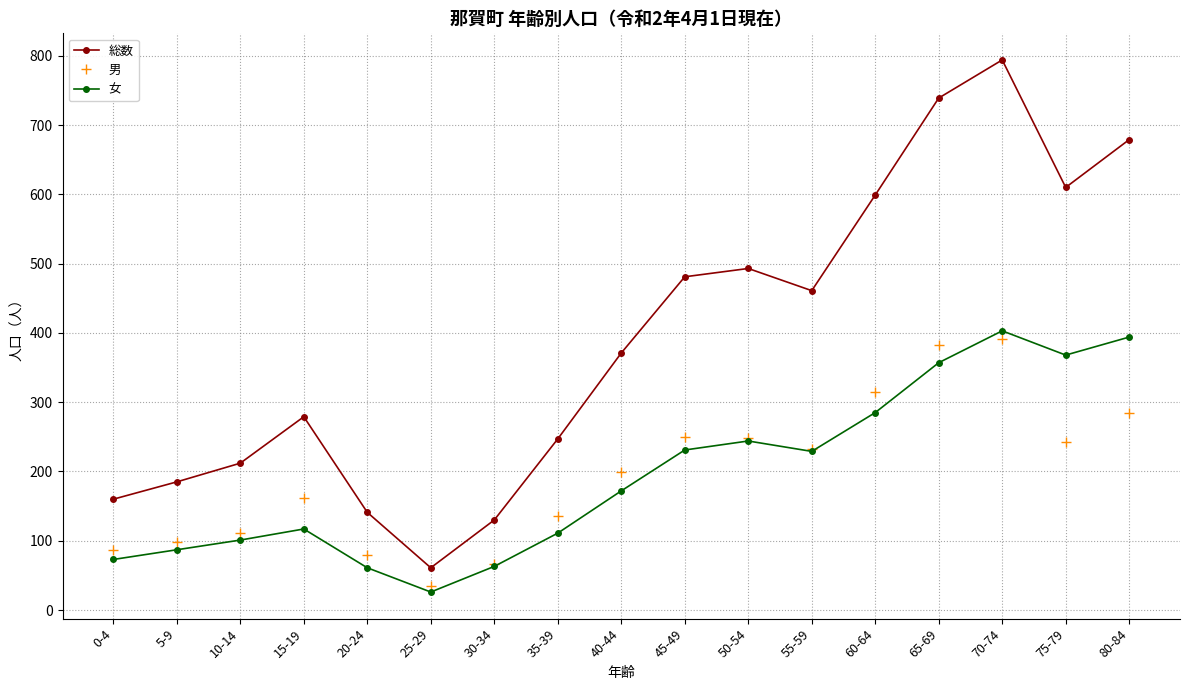

True or false: 女 and 総数 intersect in this chart.

False